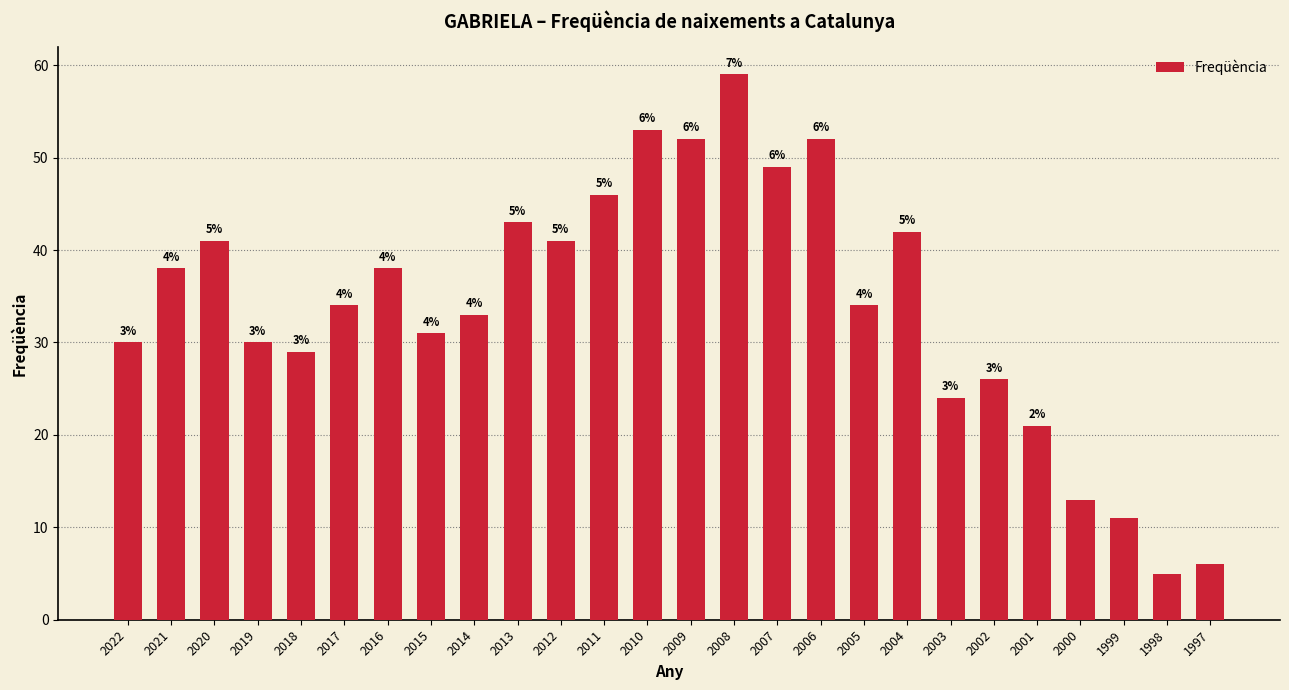

Reading left to right, extract all data points from this chart.

30	38	41	30	29	34	38	31	33	43	41	46	53	52	59	49	52	34	42	24	26	21	13	11	5	6